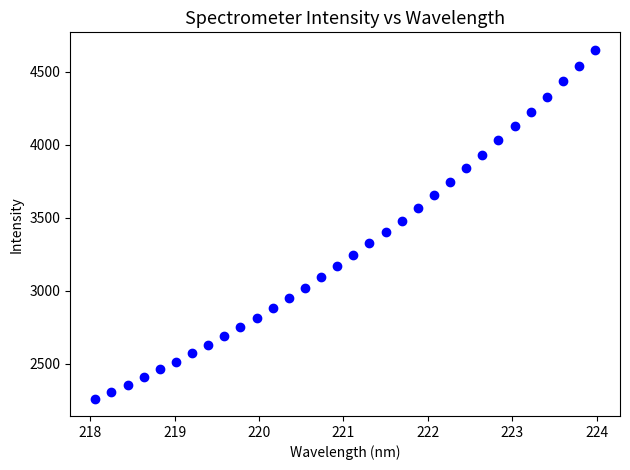

What is the range of Y values (max minus min)?

2387.9